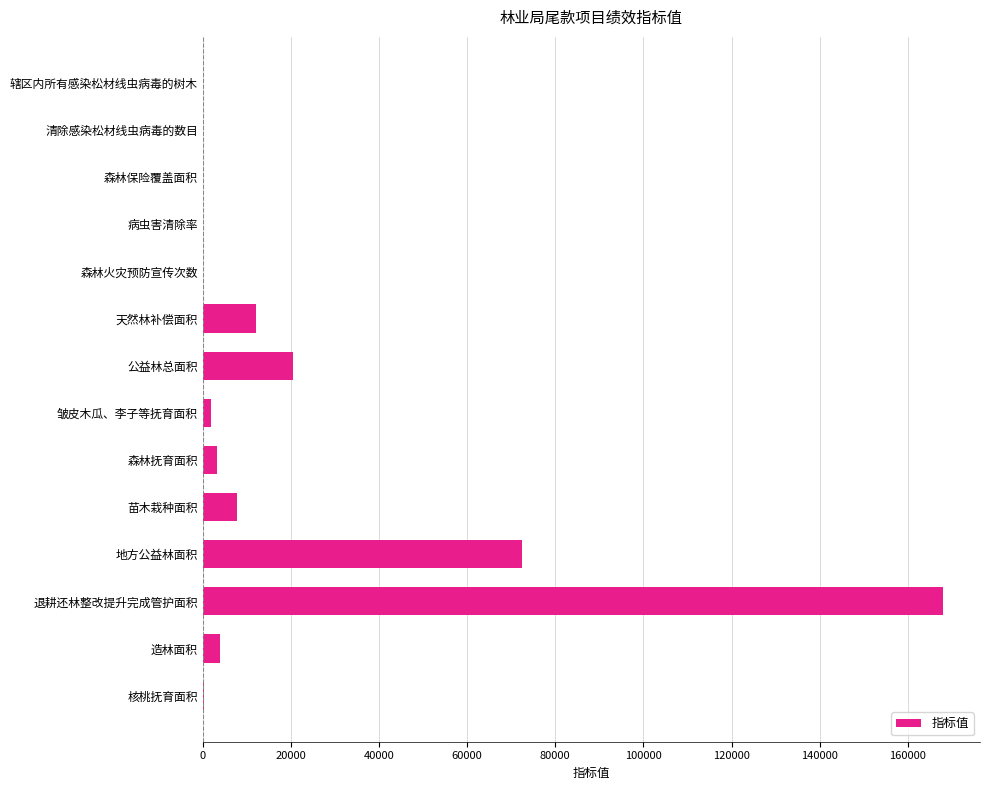

Read the value at 公益林总面积.

20353.7